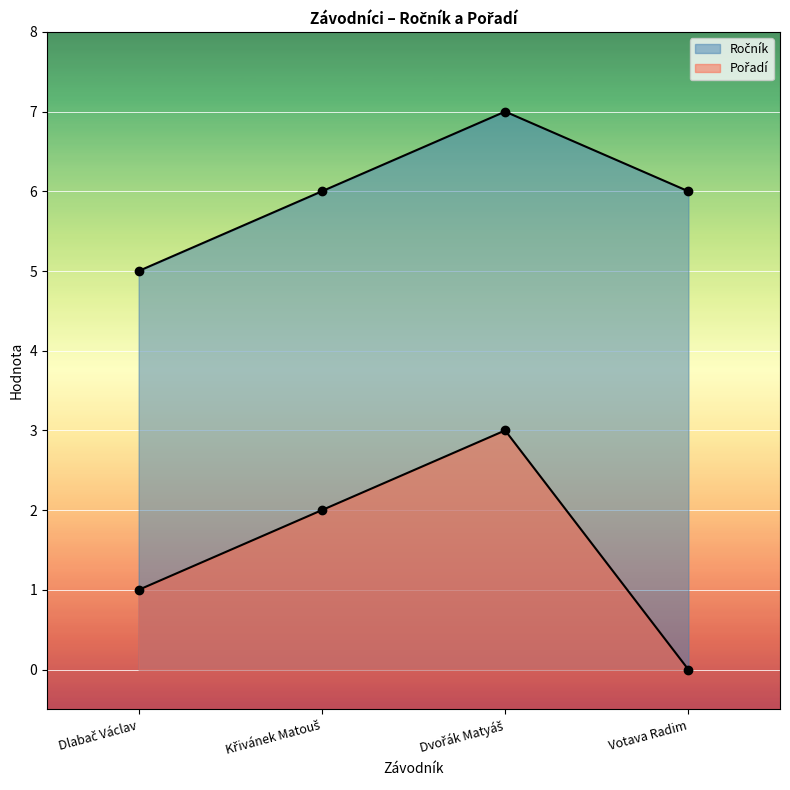

What is the maximum value shown in the chart?

7